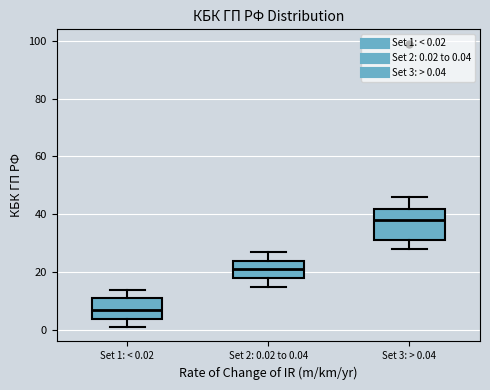

Which box is the tallest, from its lower edge to its upper edge?

Set 3: > 0.04